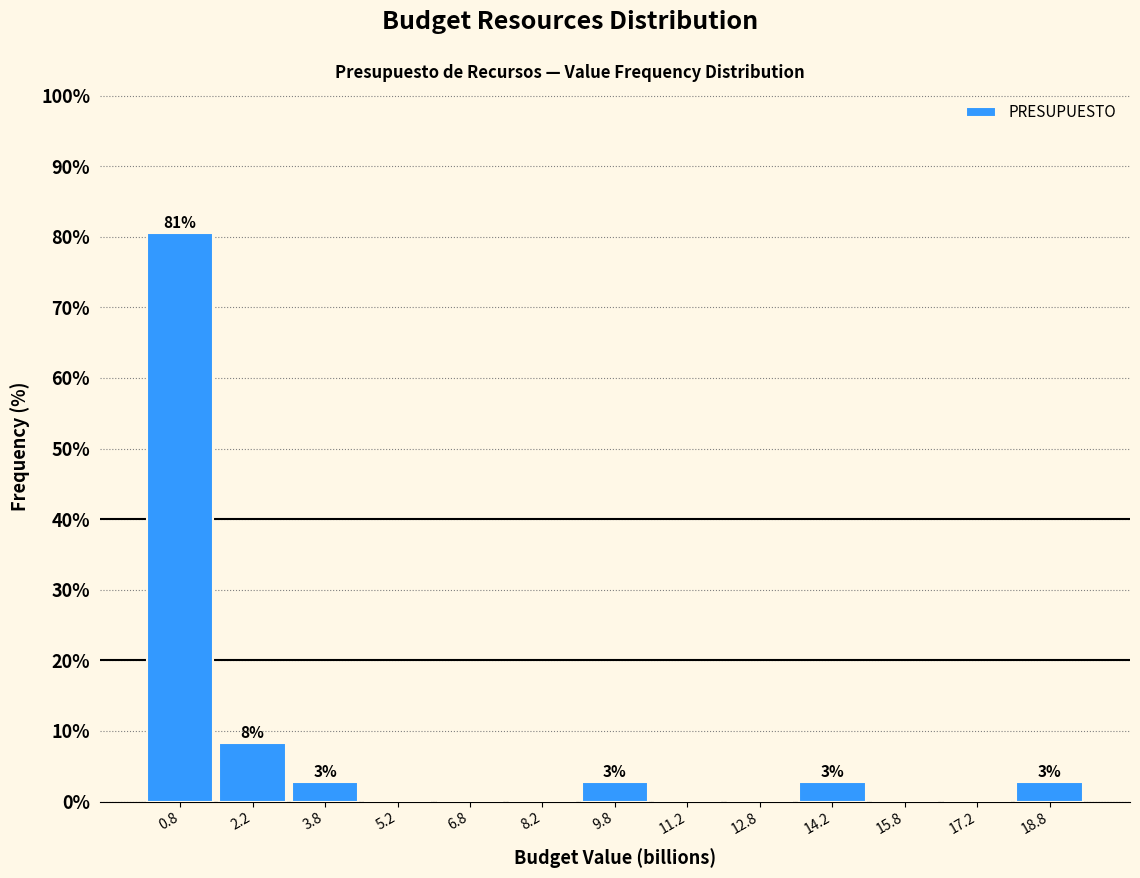

Over which range of the x-axis is the bar tallest?

0.0 to 1.5